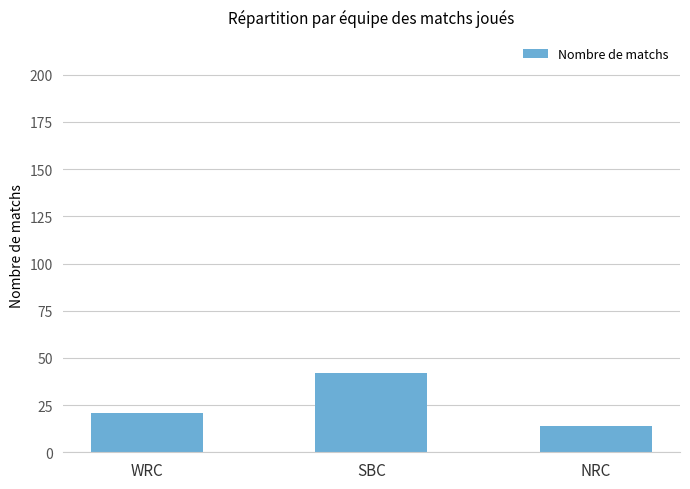

The chart shows a value of 28 at WRC. True or false?

False